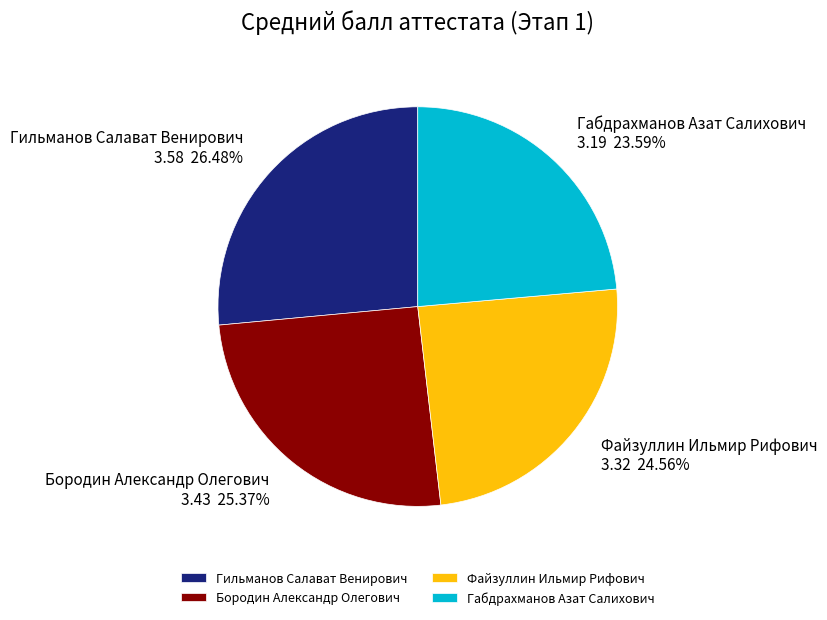

Which has a higher value, Файзуллин Ильмир Рифович or Бородин Александр Олегович?

Бородин Александр Олегович